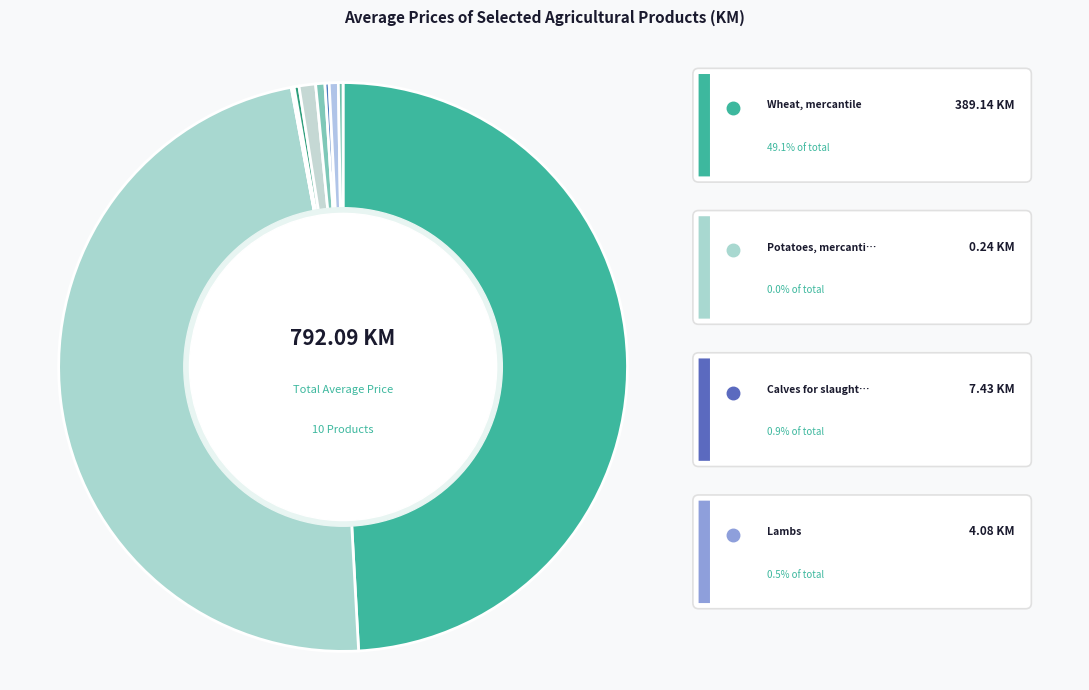

Which slice is the largest?

Wheat, mercantile